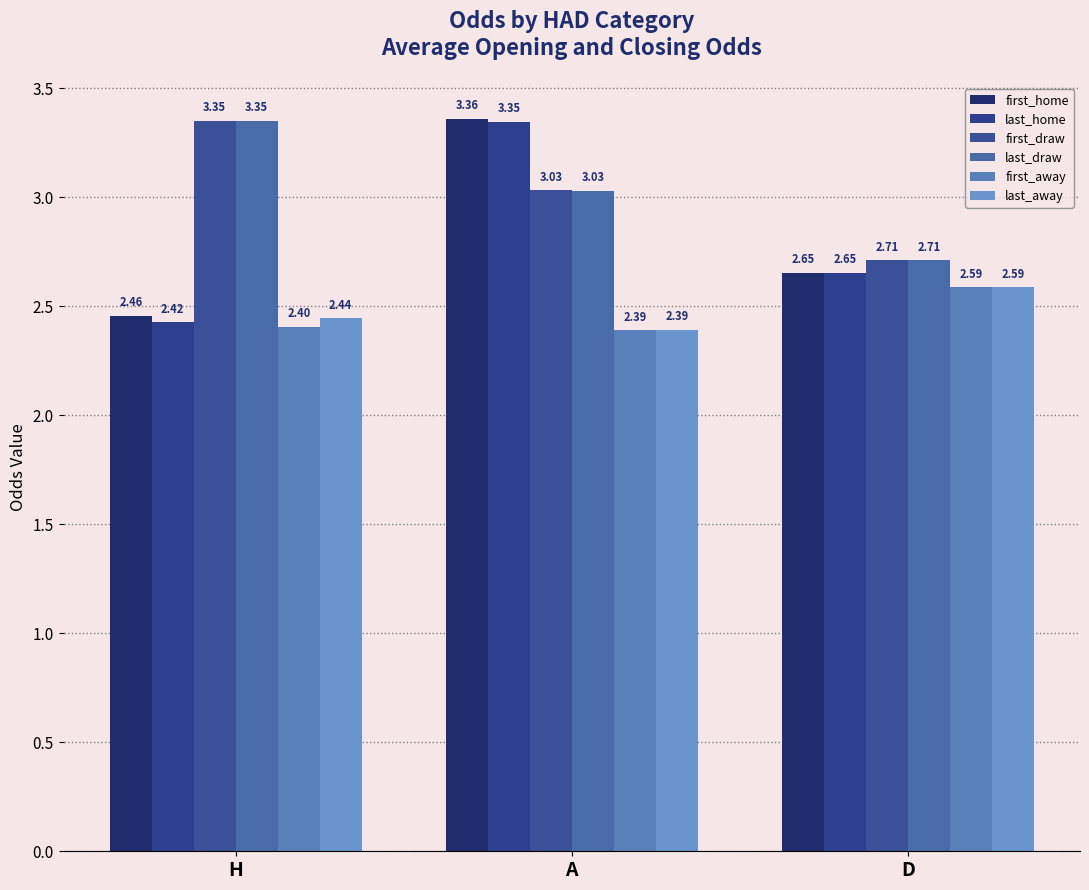

Which label corresponds to the largest value in the chart?

A